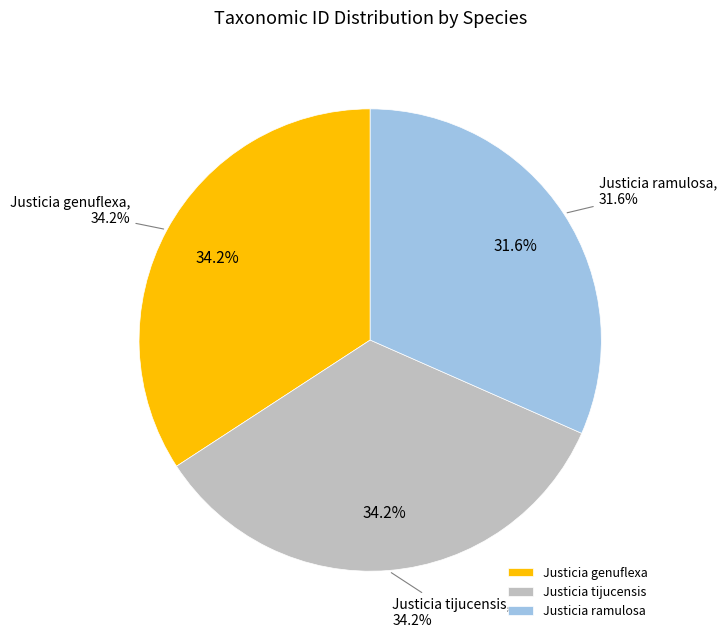

To the nearest percent, what is the difference between the Justicia ramulosa and Justicia tijucensis slice percentages?

3%